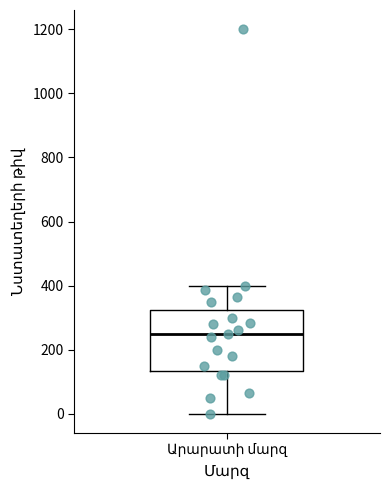

Read this box plot against the y-axis: the position of the median line, the range covered by the box, and the ends of both whiskers. The values are not printed on the chart, so give them approximately, as read against the axis.

median 260, box 140 to 320, whiskers 0 to 400